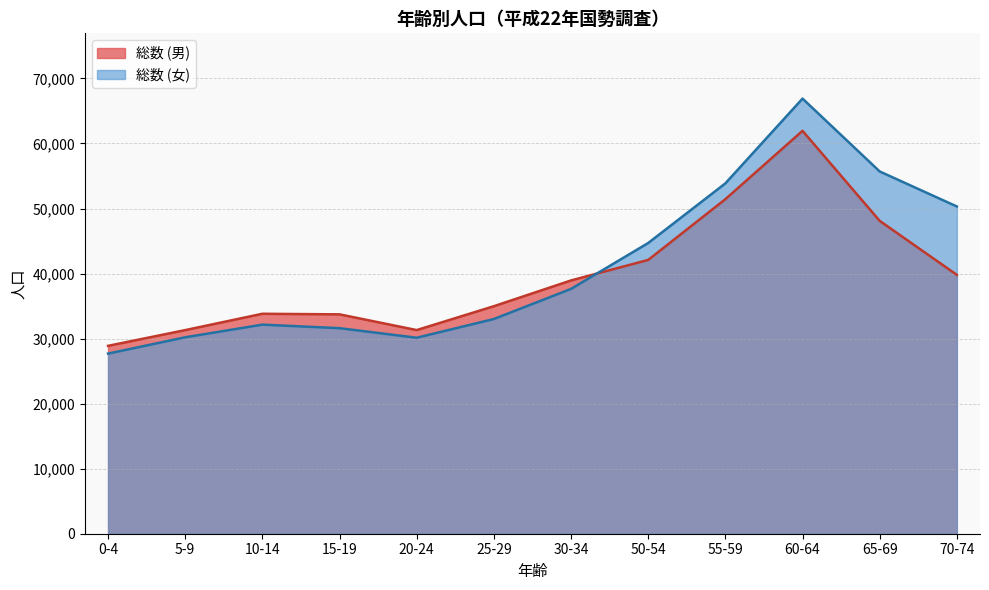

What is the total value across all series at 0-4?

56579